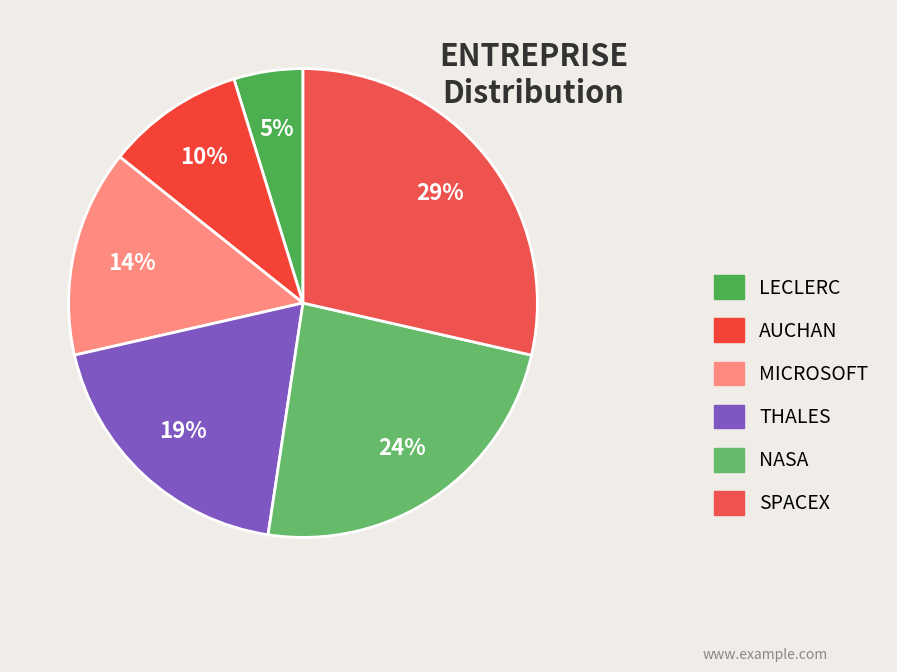

Count the number of slices in the pie.

6